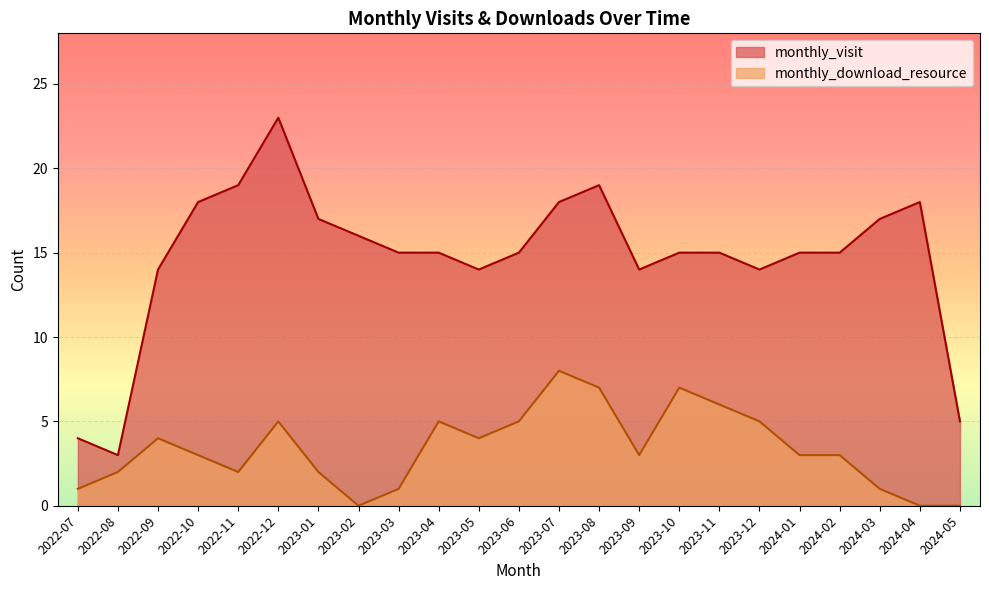

What is the label of the 4th point from the left?

2022-10